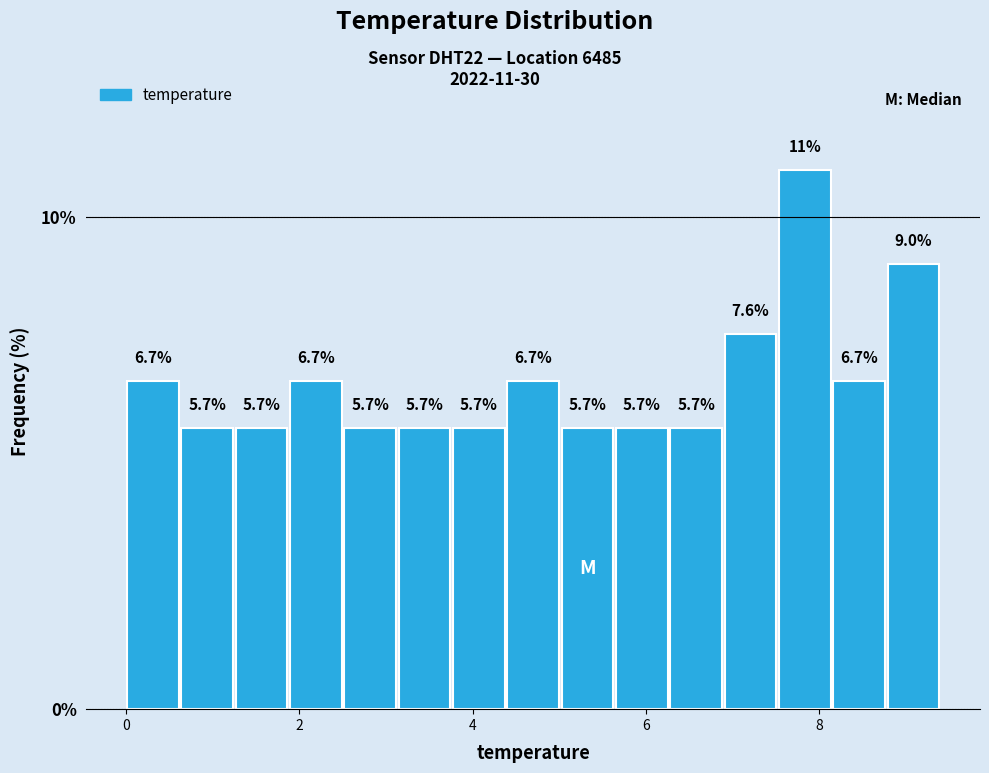

Around what value on the x-axis is the tallest bar? Give the approximate position of its centre, as read against the axis.

7.8